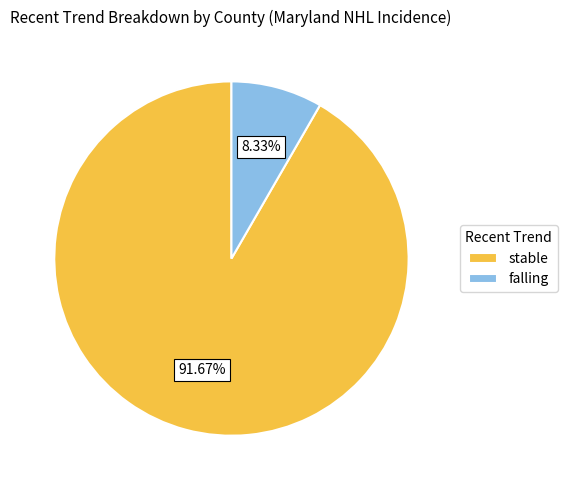

To the nearest percent, what portion does falling represent?

8%